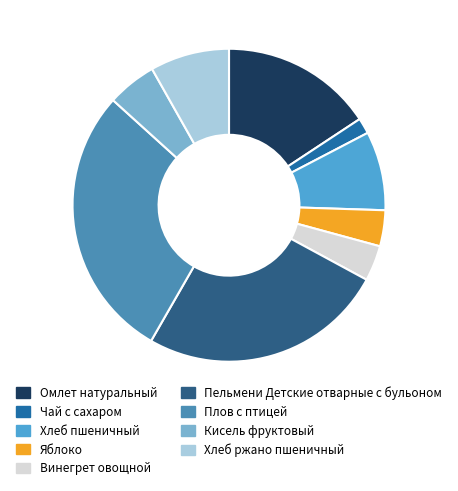

Between Кисель фруктовый and Омлет натуральный, which is larger?

Омлет натуральный